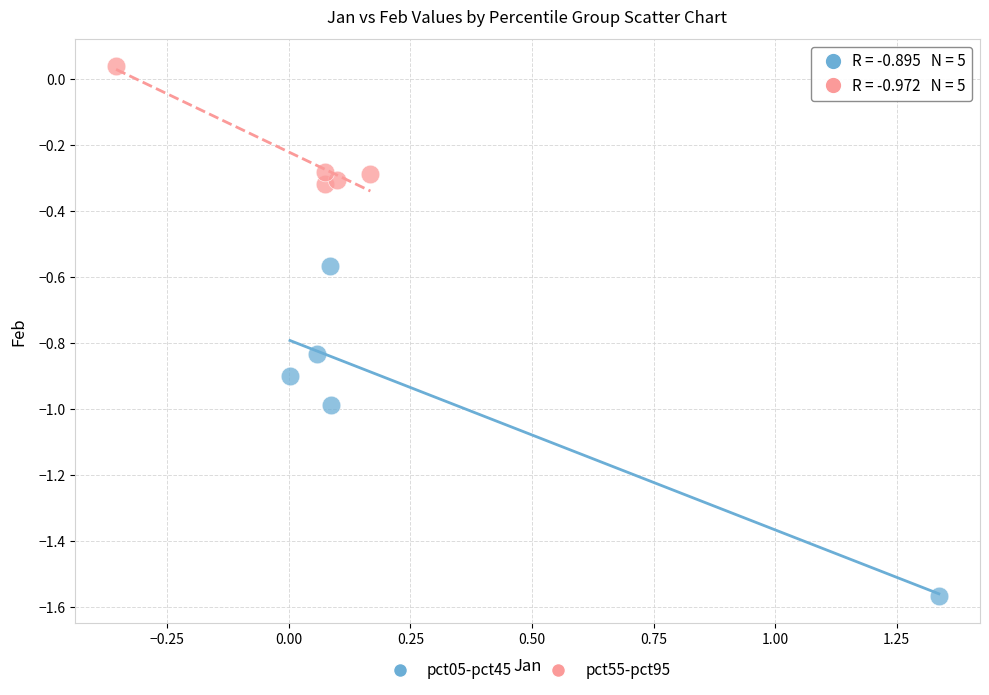

Which series has the largest Y range (max minus min)?

pct05-pct45